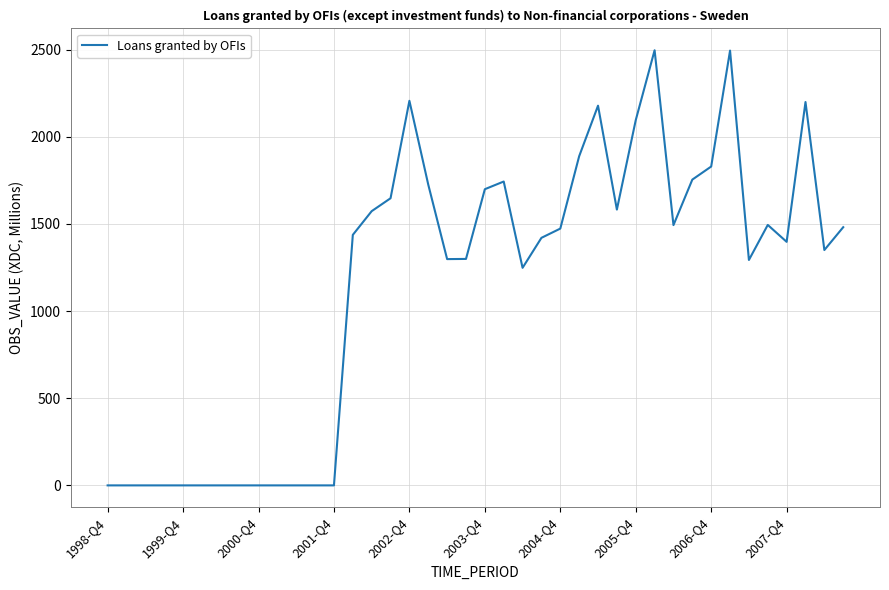

How many lines are shown in the chart?

1